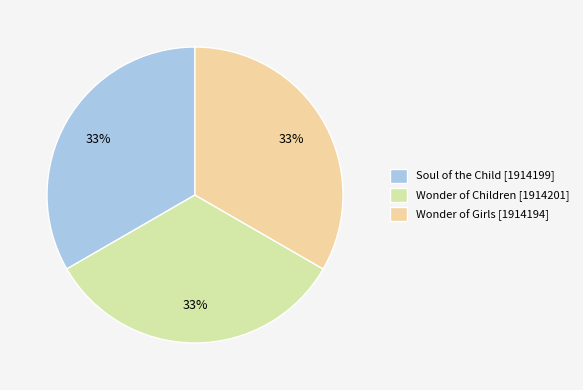

How many segments does this pie chart have?

3